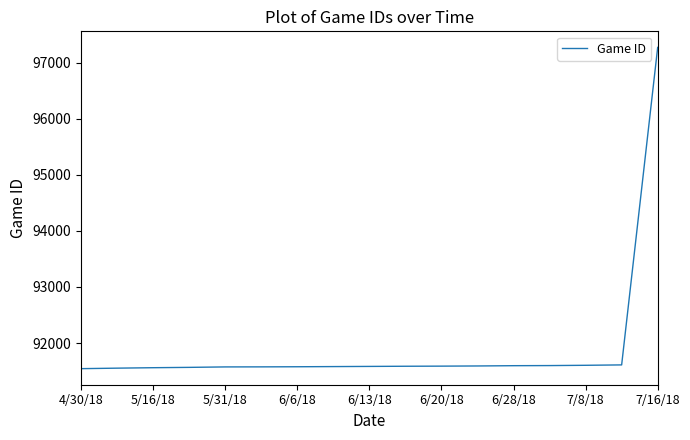

What is the minimum value shown in the chart?

91543